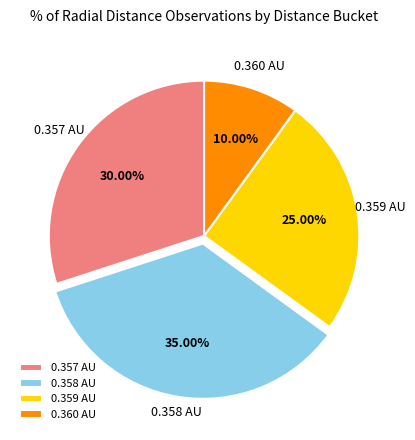

Approximately how many times larger is the value at 0.357 AU compared to 0.358 AU?

0.9